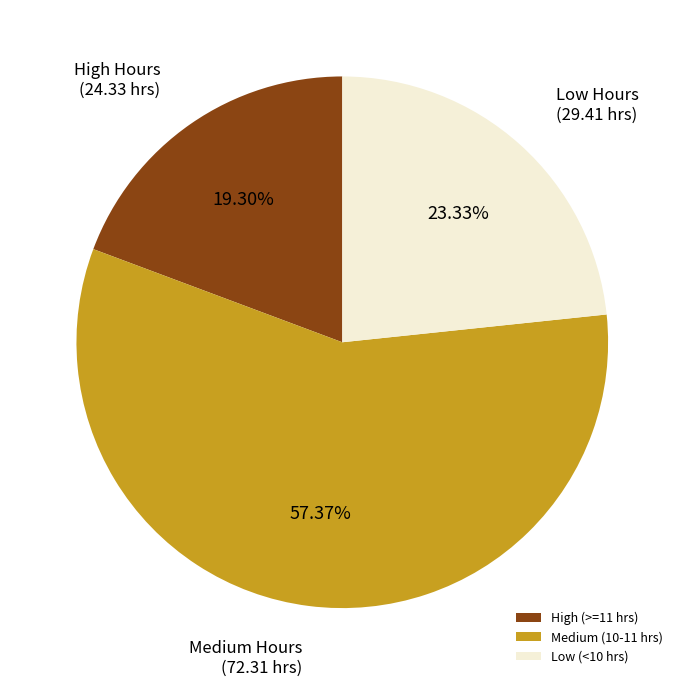

Rank the categories by value from lowest to highest.

High (>=11 hrs), Low (<10 hrs), Medium (10-11 hrs)